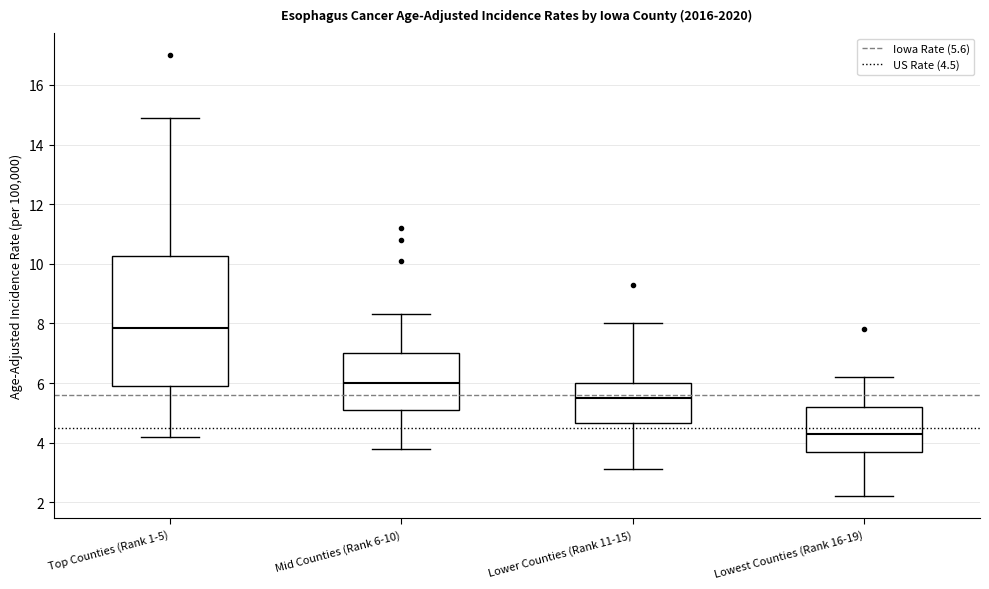

Which box has the highest median line?

Top Counties (Rank 1-5)